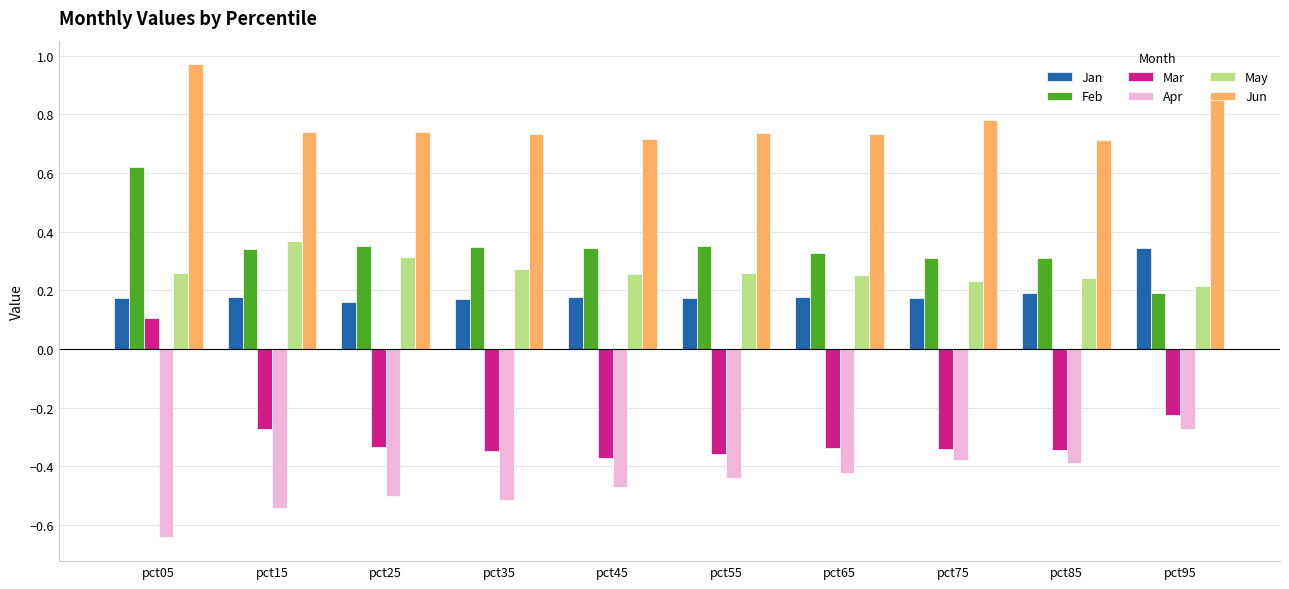

The value of Jun at pct05 is 0.5. True or false?

False